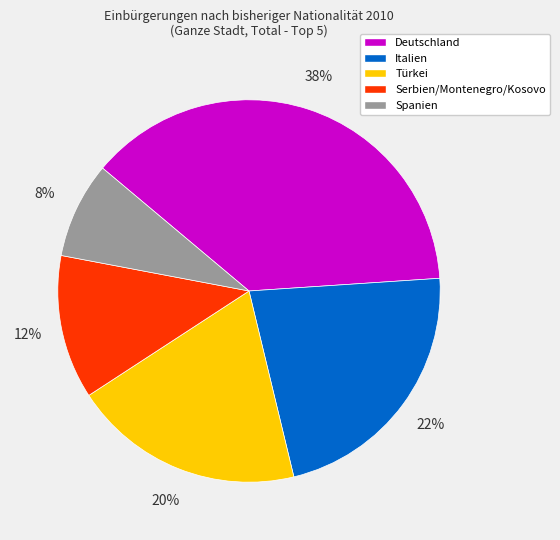

Is there any slice that represents more than half of the pie?

No